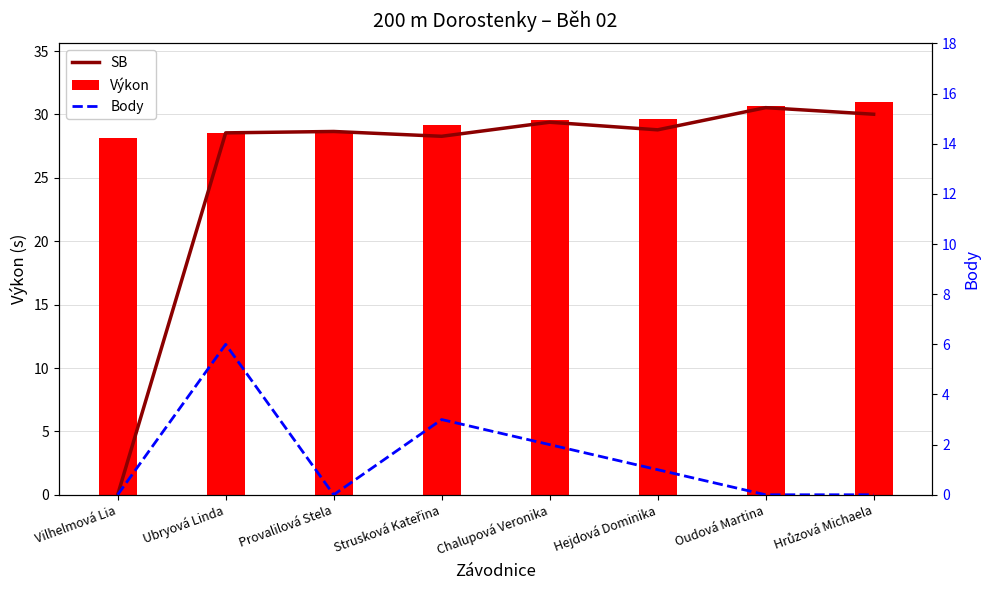

At how many categories does at least one series exceed 17?

8